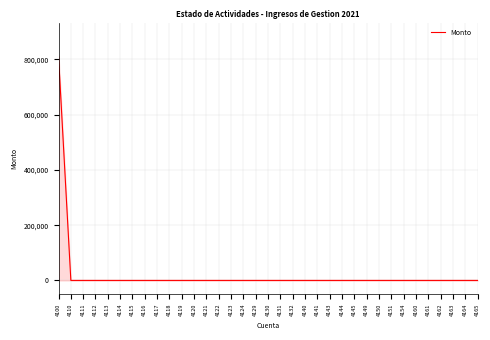

The value at 4145 is 0.0. True or false?

True